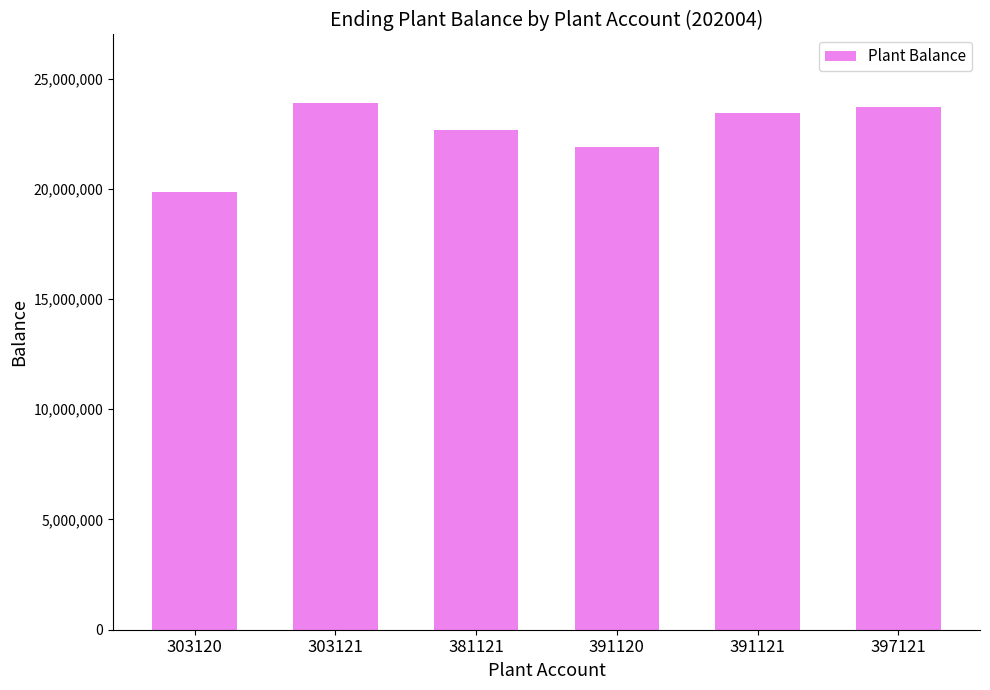

List the labels in order of value, smallest first.

303120, 391120, 381121, 391121, 397121, 303121